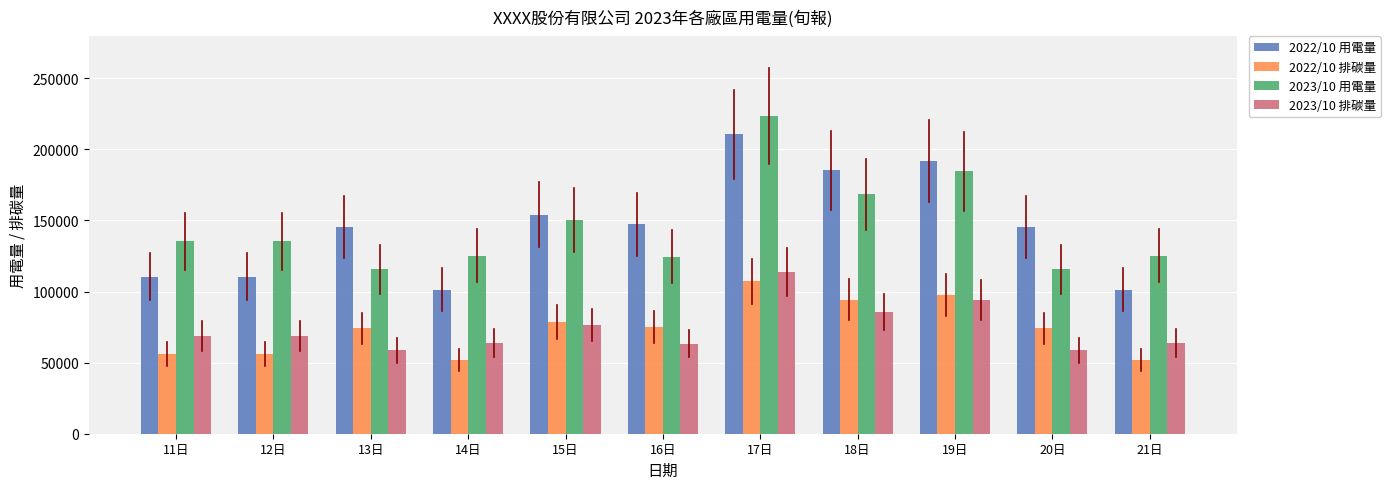

At which label is 2022/10 用電量 closest to 155915?

15日